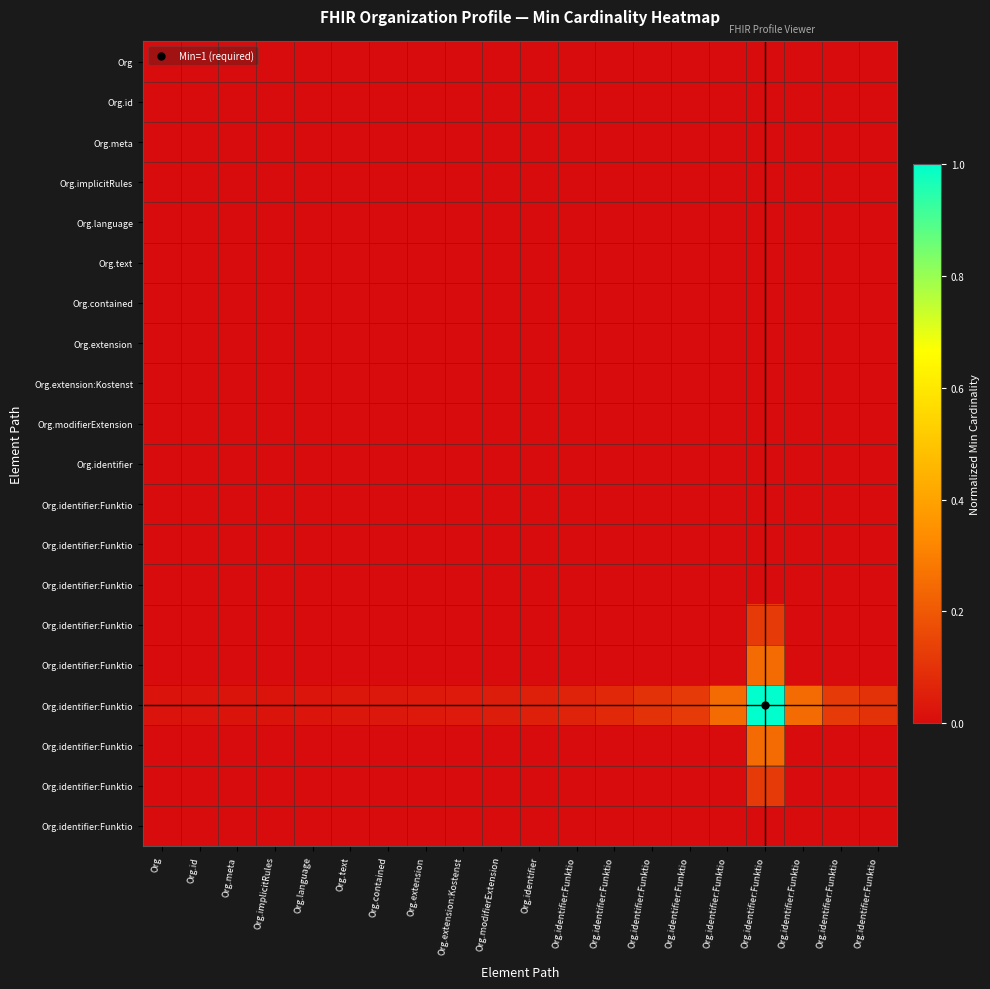

Which category has the lowest value across all series?

Org